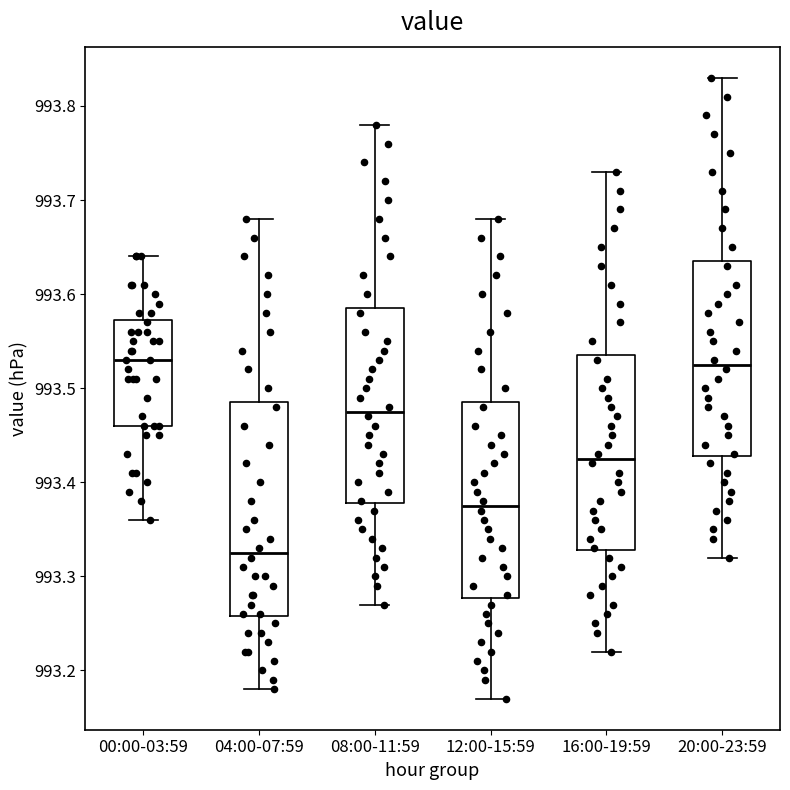

Reading left to right, read every box against the y-axis: the position of its median line, the range the box covers, and the ends of its whiskers. The values are not printed on the chart, so give them approximately, as read against the axis.

00:00-03:59: median 993.53, box 993.46 to 993.57, whiskers 993.36 to 993.64
04:00-07:59: median 993.33, box 993.26 to 993.49, whiskers 993.18 to 993.68
08:00-11:59: median 993.48, box 993.38 to 993.59, whiskers 993.27 to 993.78
12:00-15:59: median 993.38, box 993.28 to 993.49, whiskers 993.17 to 993.68
16:00-19:59: median 993.43, box 993.33 to 993.54, whiskers 993.22 to 993.73
20:00-23:59: median 993.53, box 993.43 to 993.64, whiskers 993.32 to 993.83